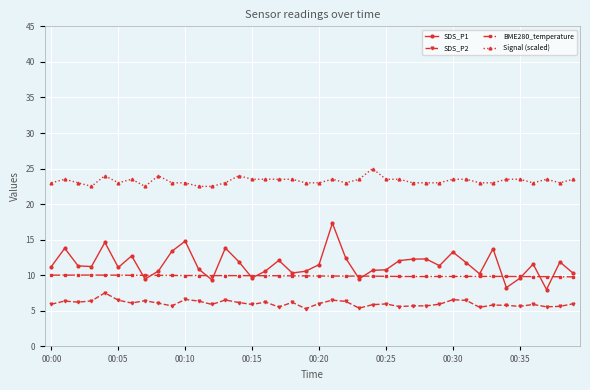

True or false: SDS_P1 has more than 1 interior local peaks.

True